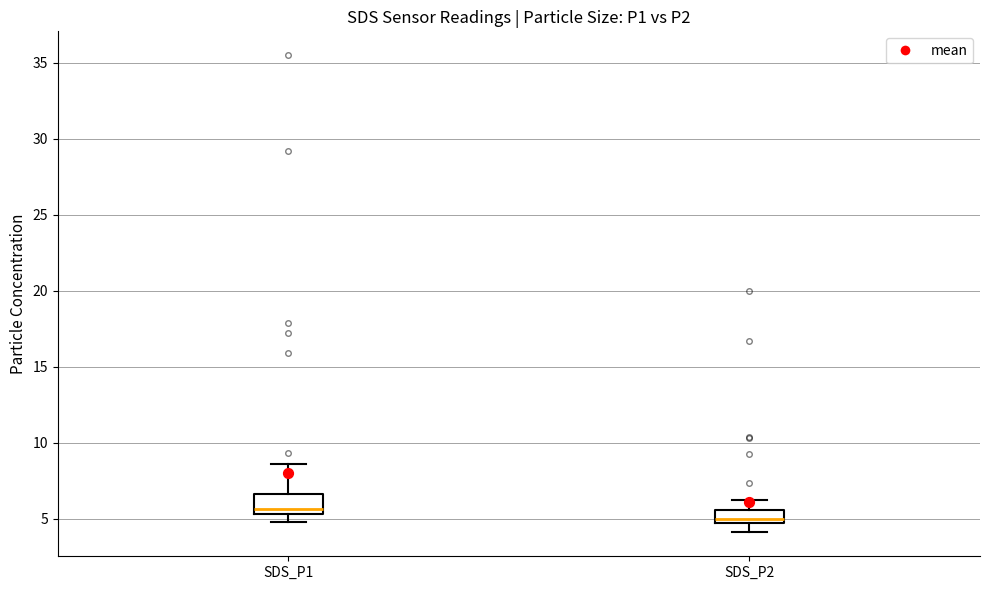

Reading left to right, read every box against the y-axis: the position of its median line, the range the box covers, and the ends of its whiskers. The values are not printed on the chart, so give them approximately, as read against the axis.

SDS_P1: median 5.5 (just above the box's lower edge), box 5.5 to 6.5, whiskers 5.0 to 8.5
SDS_P2: median 5.0, box 4.5 to 5.5, whiskers 4.0 to 6.0